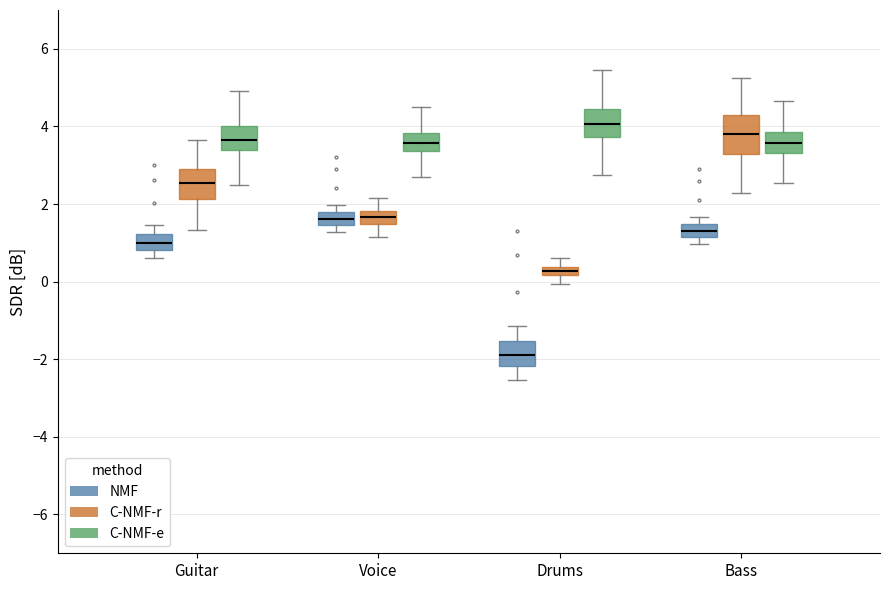

Which box's median line is the lowest?

Drums (NMF)